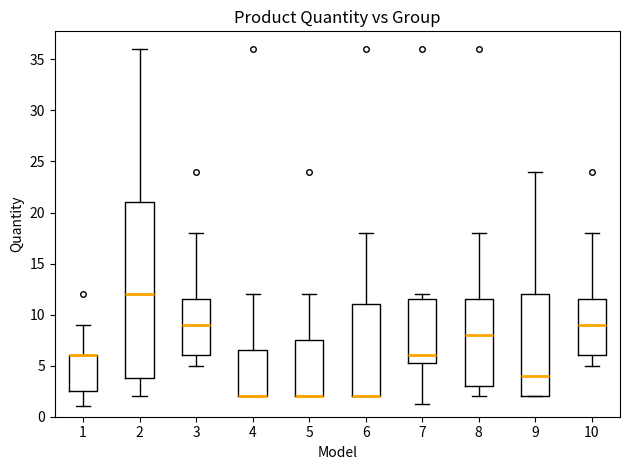

Which box is the tallest, from its lower edge to its upper edge?

2